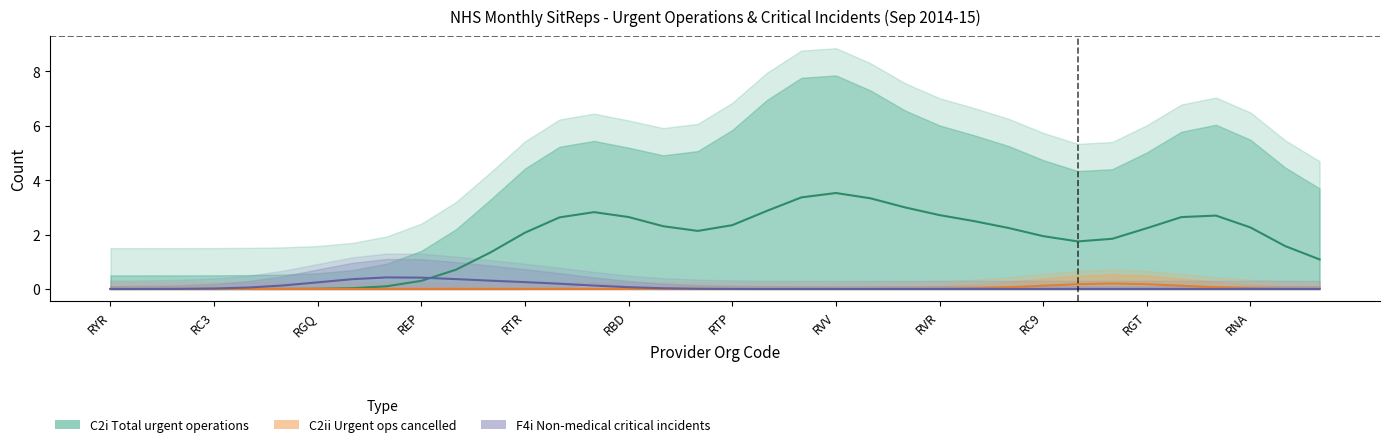

How many data points does each series have?

36